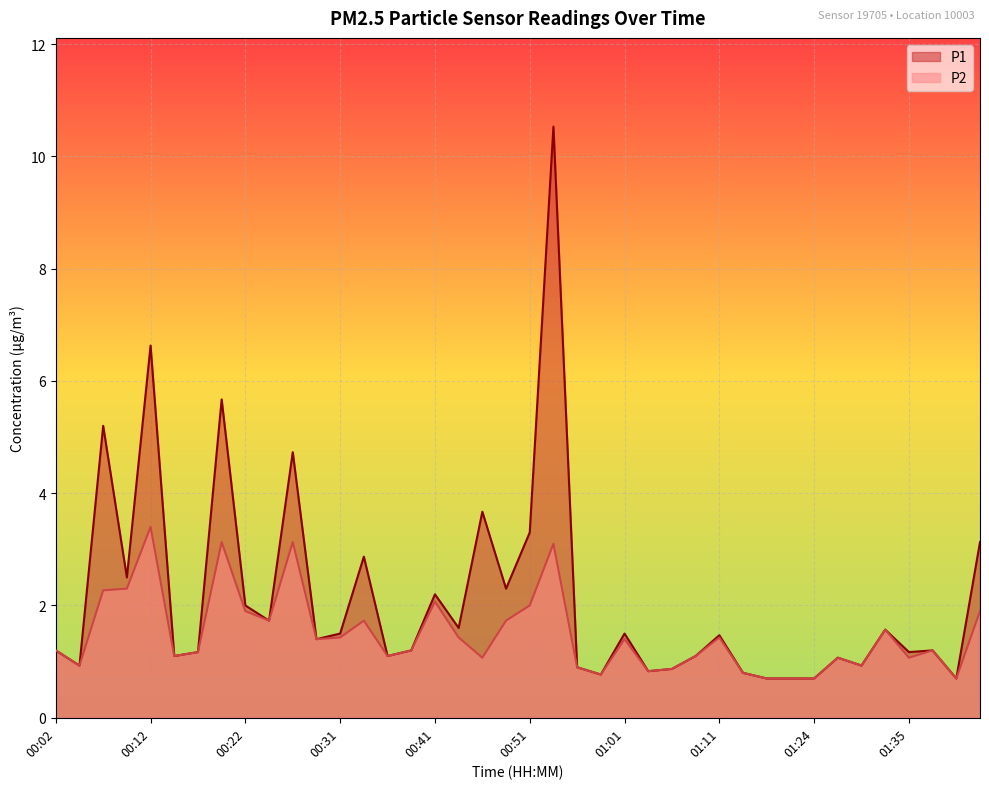

What are all the series names shown in the legend?

P1, P2